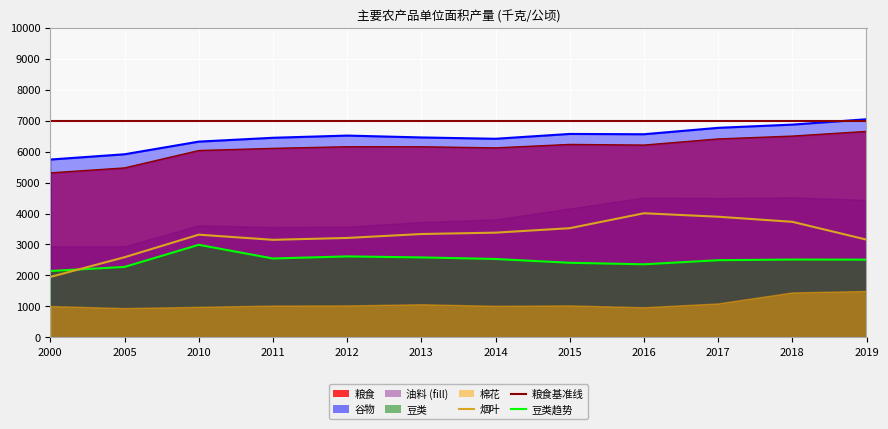

List the labels in order of value, smallest first.

2000, 2005, 2011, 2019, 2012, 2010, 2013, 2014, 2015, 2018, 2017, 2016